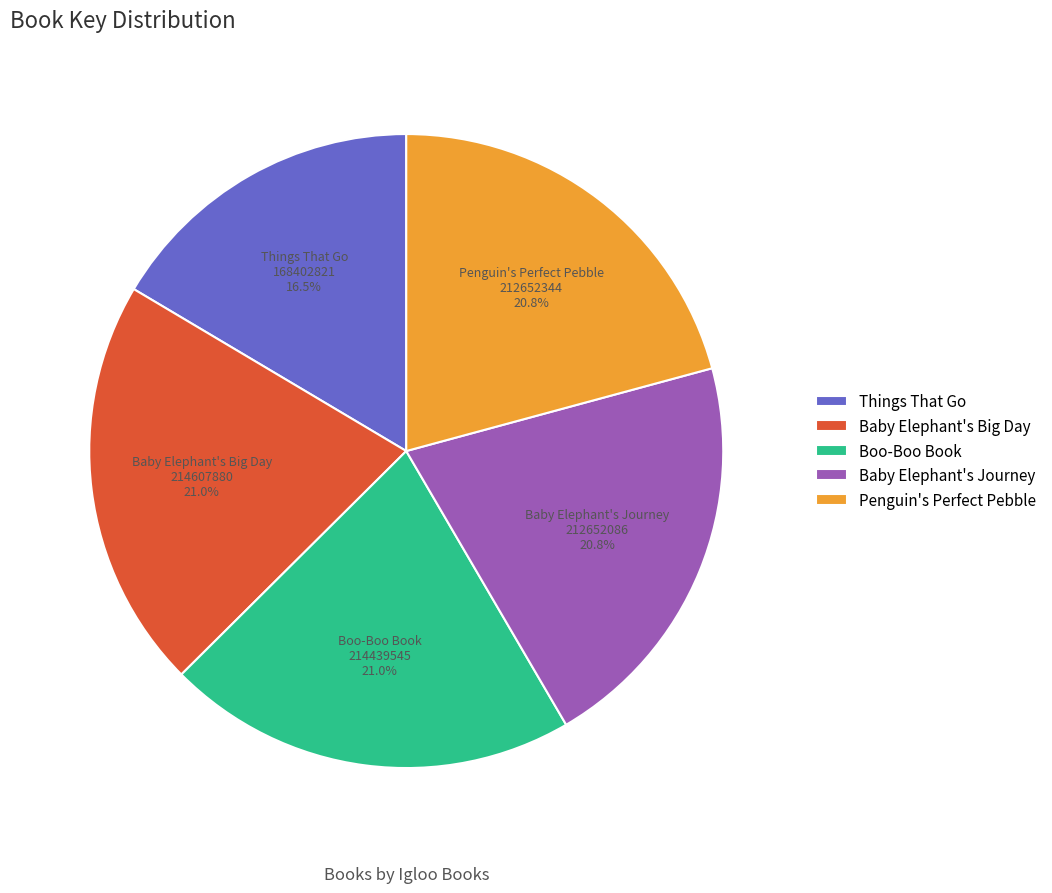

Approximately how many times larger is the value at Things That Go compared to Baby Elephant's Big Day?

0.8